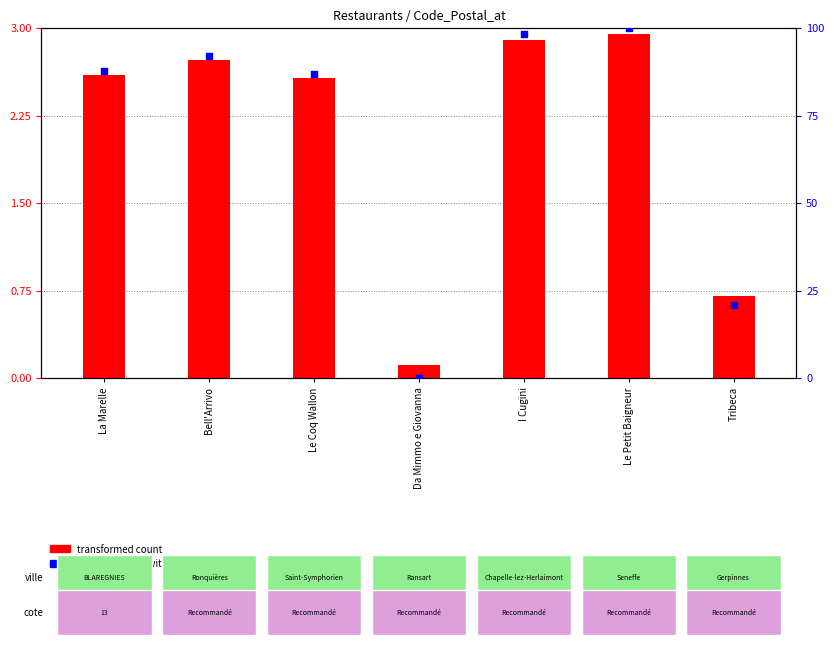

Is the value of transformed count at La Marelle greater than the value of percentile rank within the sample at Le Coq Wallon?

No